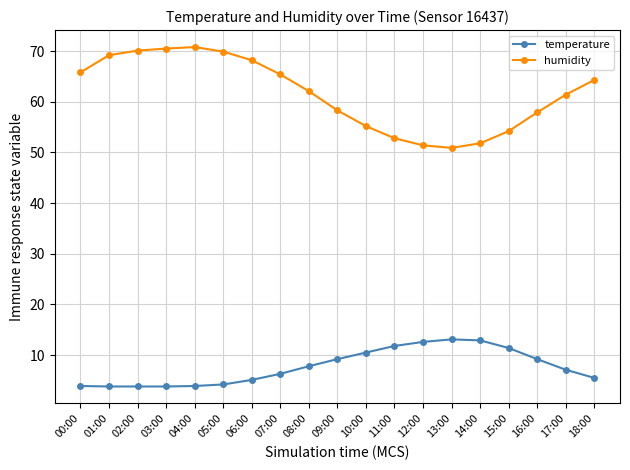

Where does the humidity series first go above 62?

00:00